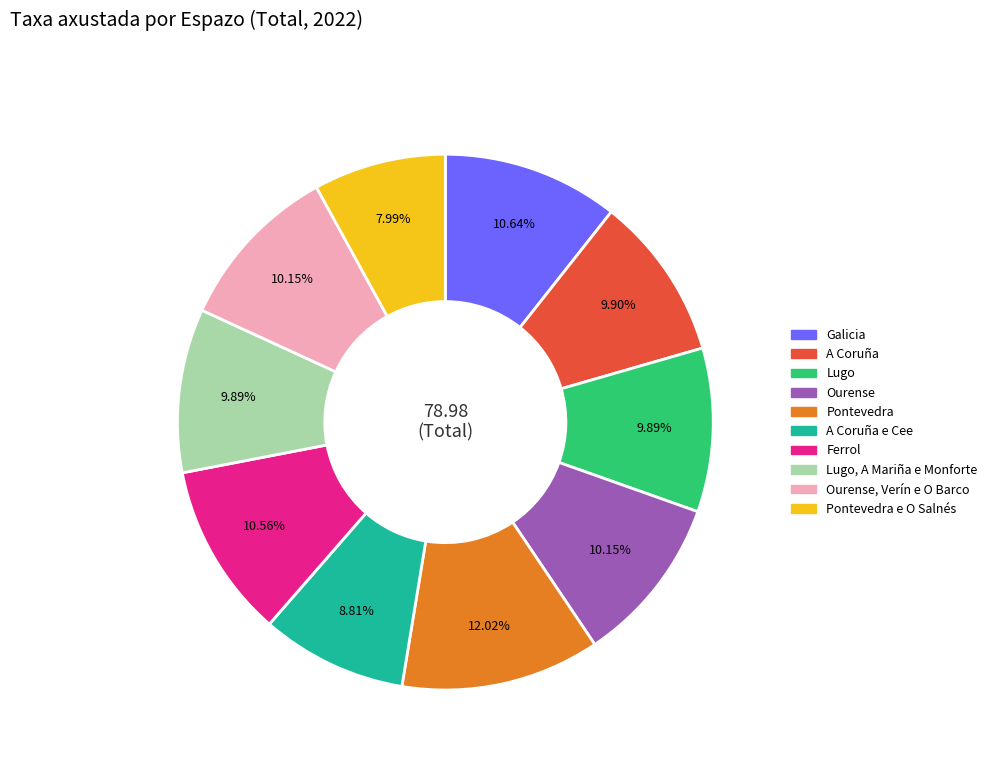

Is there a majority slice in this chart?

No